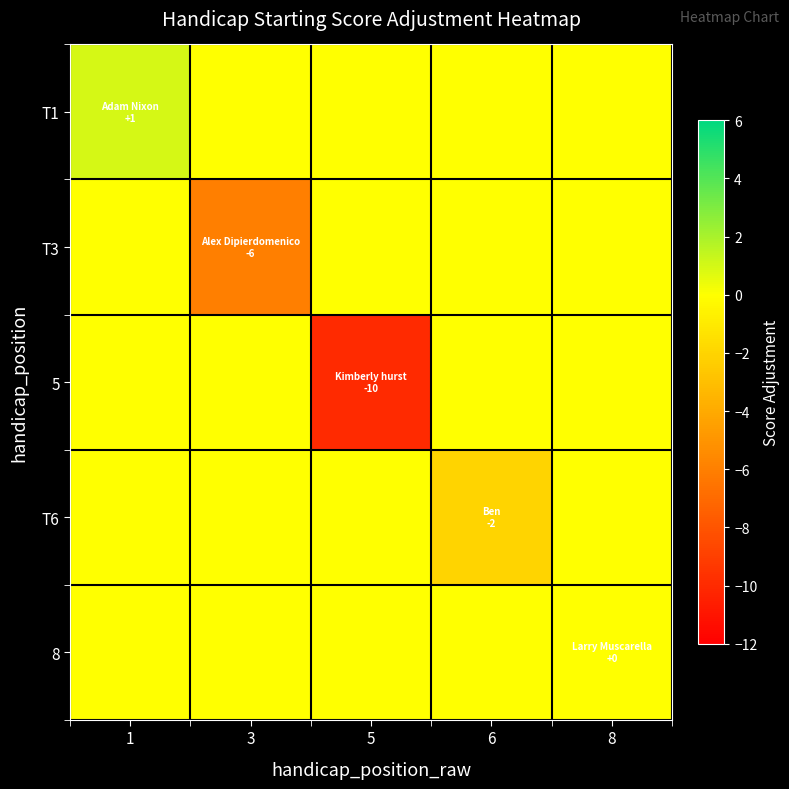

At which category does the chart reach its minimum across all series?

5